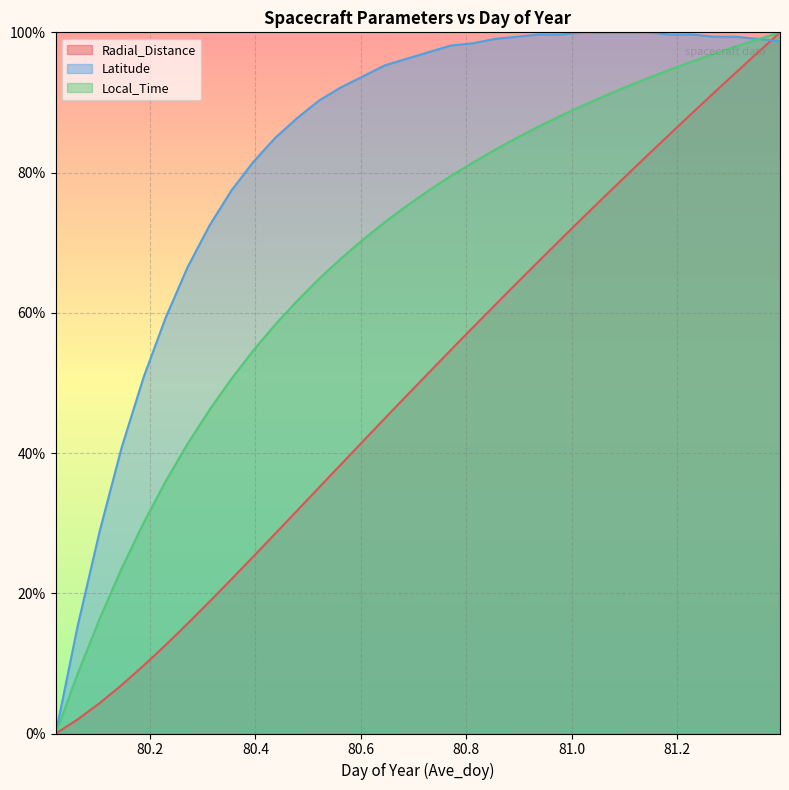

What is the difference between the maximum and minimum values in the Latitude series?

100.0